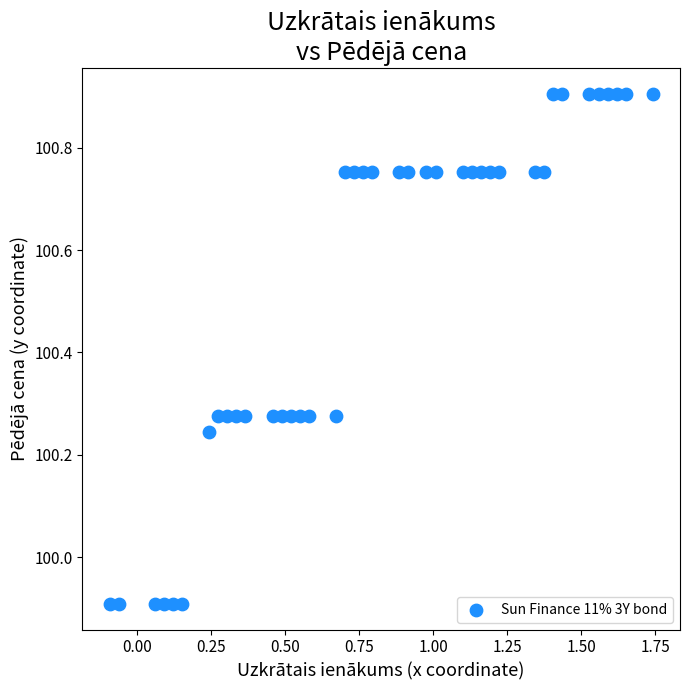

Count the number of points in this scatter plot.

40